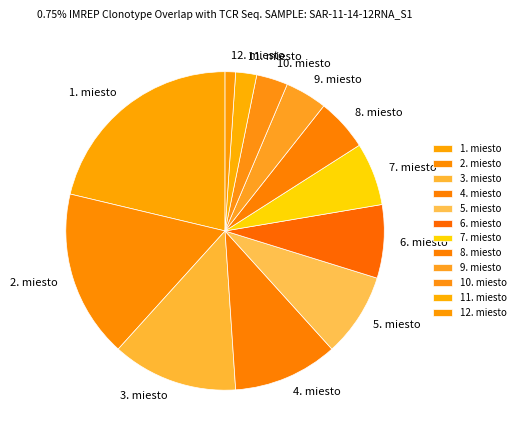

Do 2. miesto and 7. miesto together represent more than half of the pie?

No